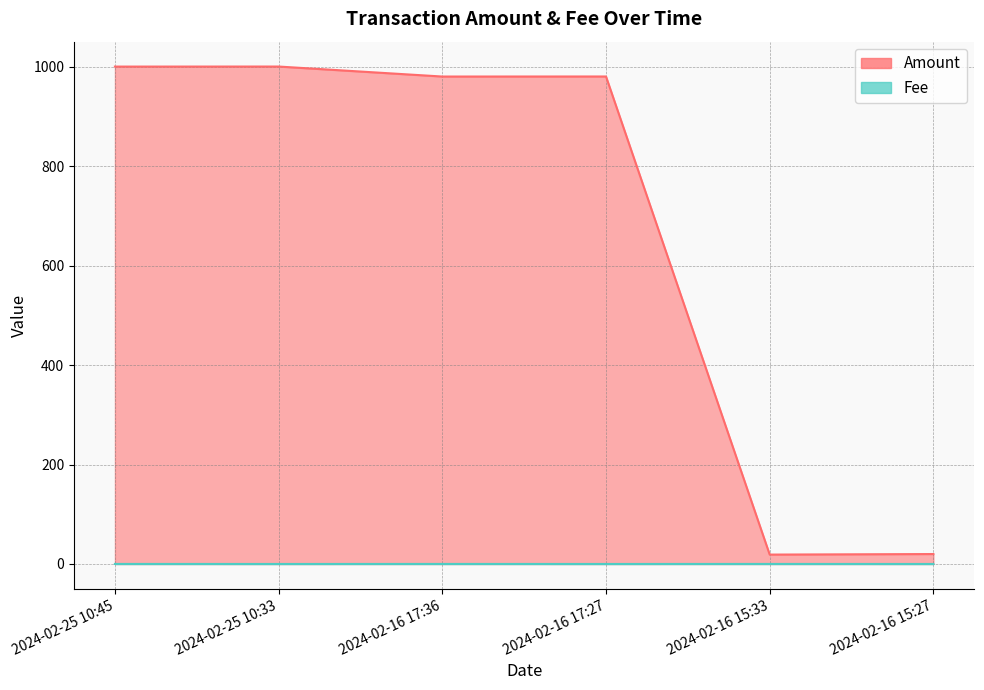

List the labels in order of Fee value, largest first.

2024-02-25 10:45, 2024-02-16 17:36, 2024-02-16 15:33, 2024-02-25 10:33, 2024-02-16 17:27, 2024-02-16 15:27